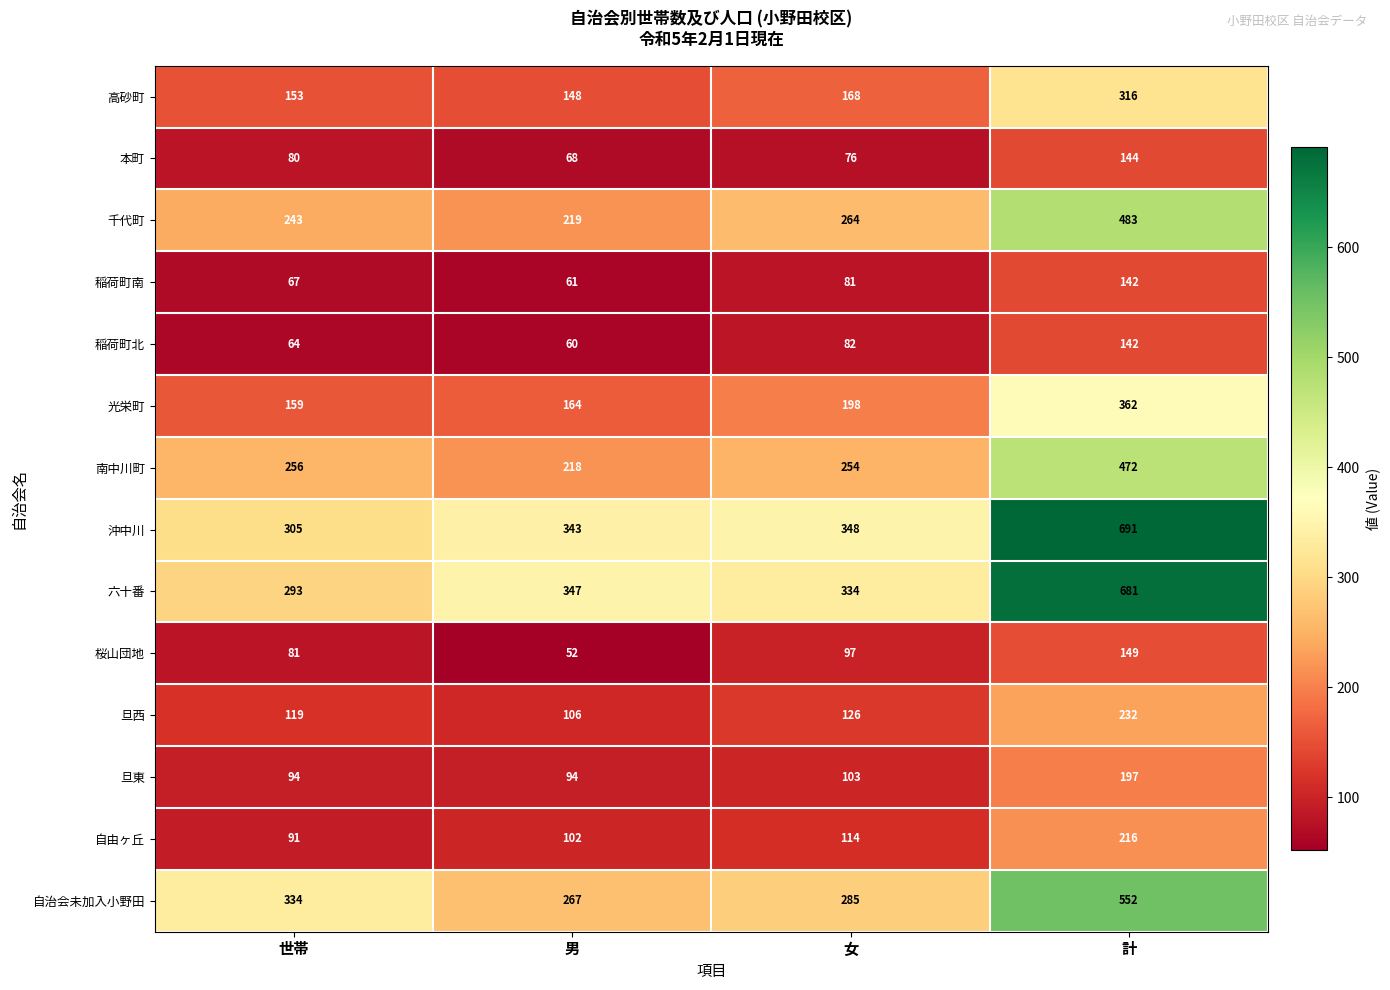

How many distinct data groups are displayed?

14